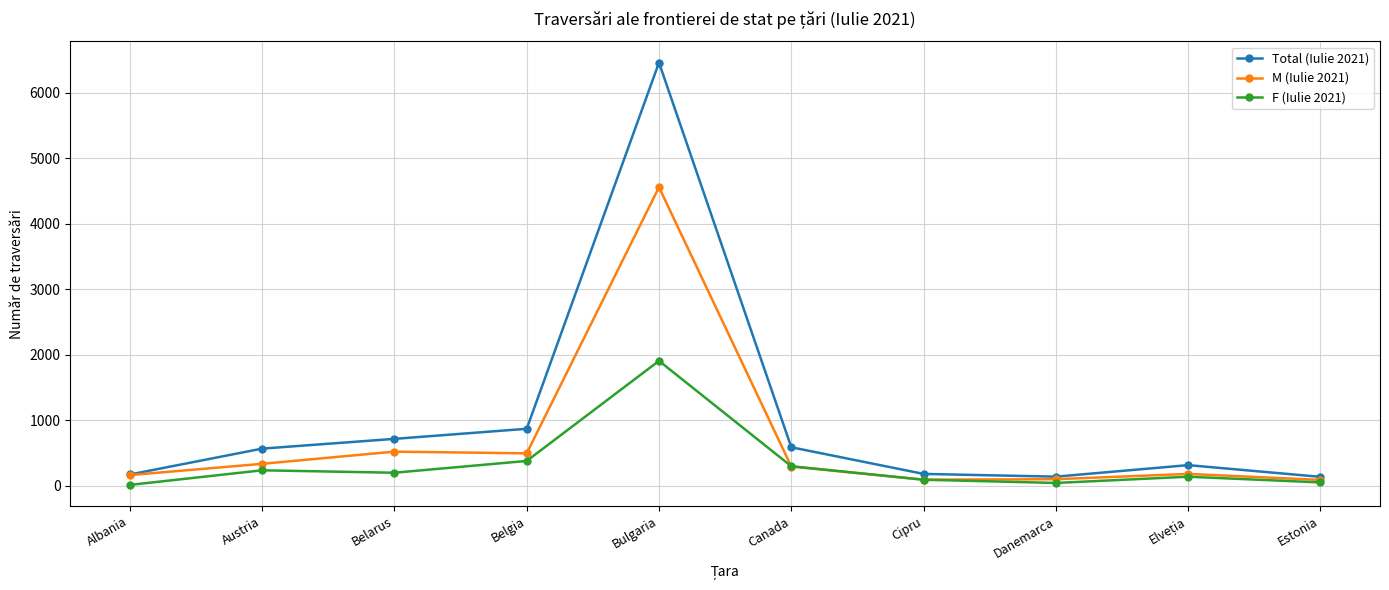

Is it true that M (Iulie 2021) equals 491 at Belgia?

True